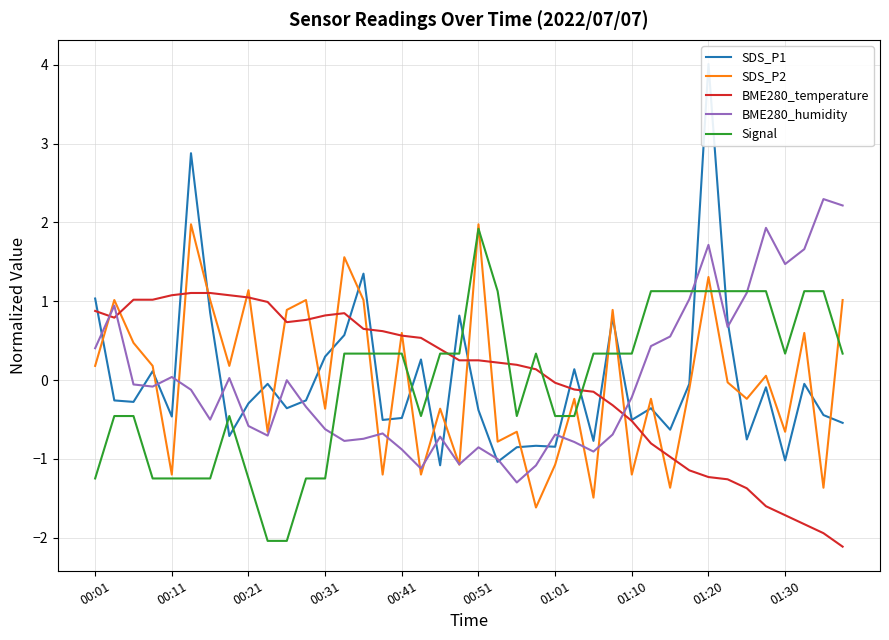

What is the lowest value of the Signal series?

-2.0